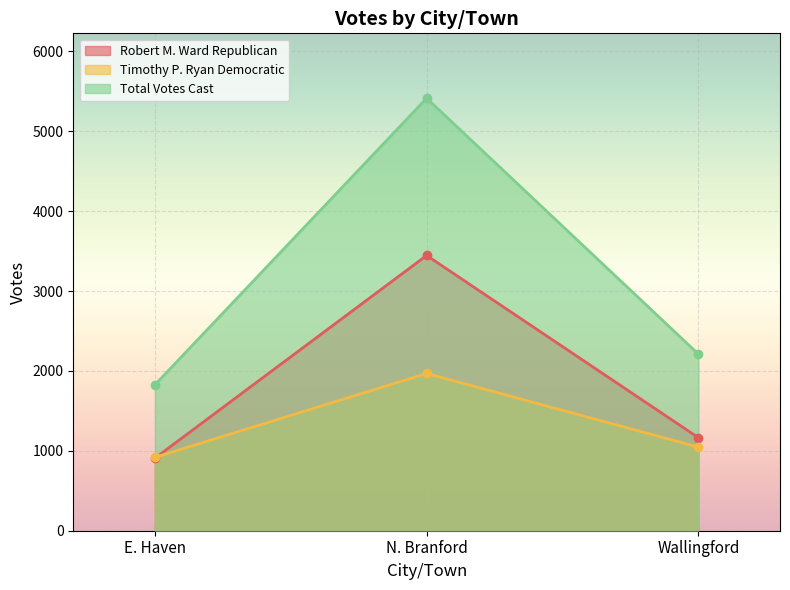

Which series changed the most between E. Haven and N. Branford?

Total Votes Cast